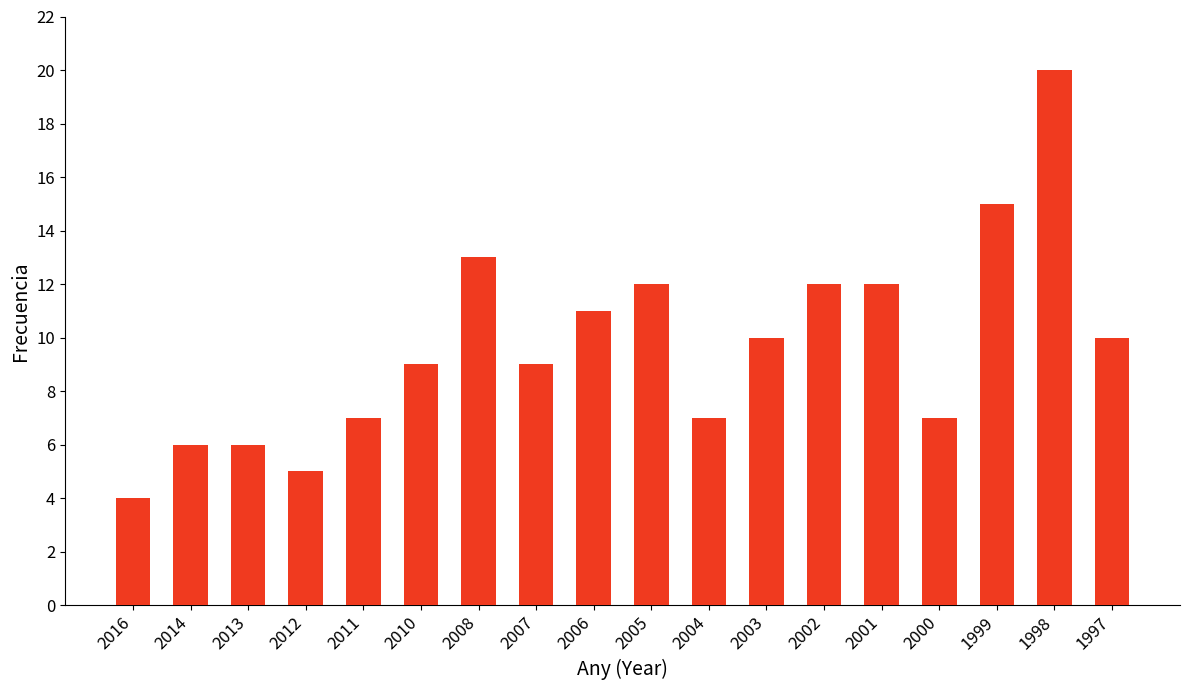

Which has a higher value, 2004 or 2005?

2005